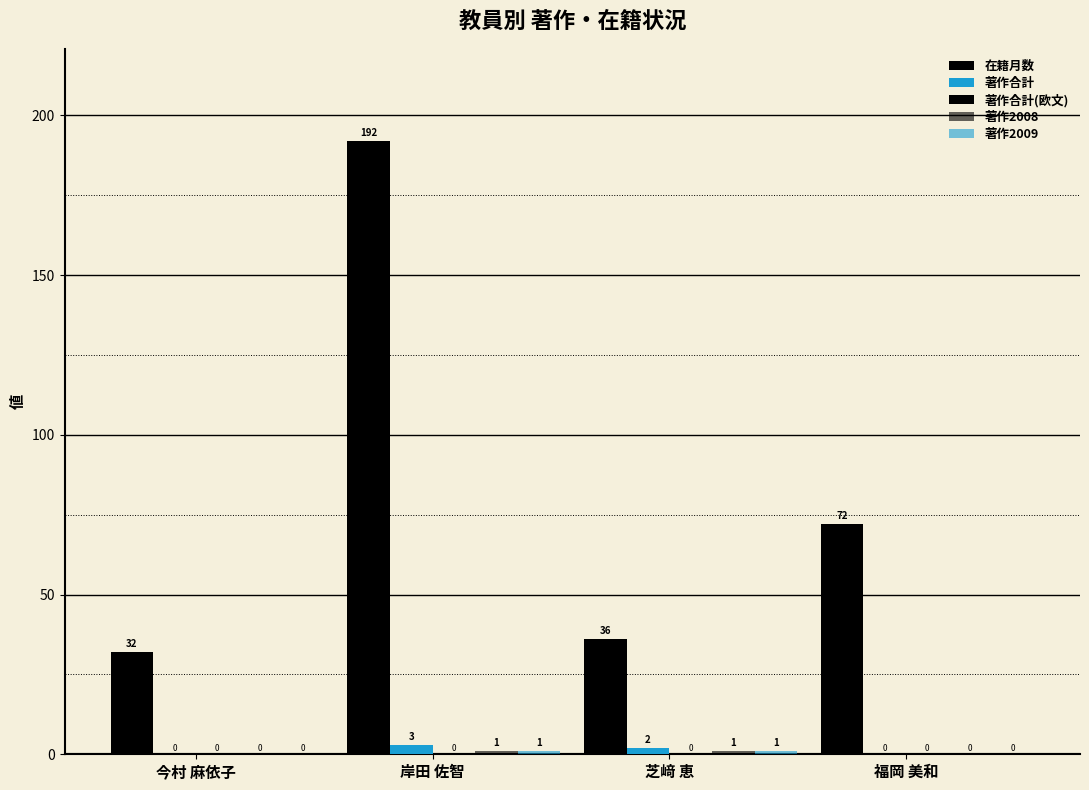

What is the difference between the highest and lowest values at 今村 麻依子?

32